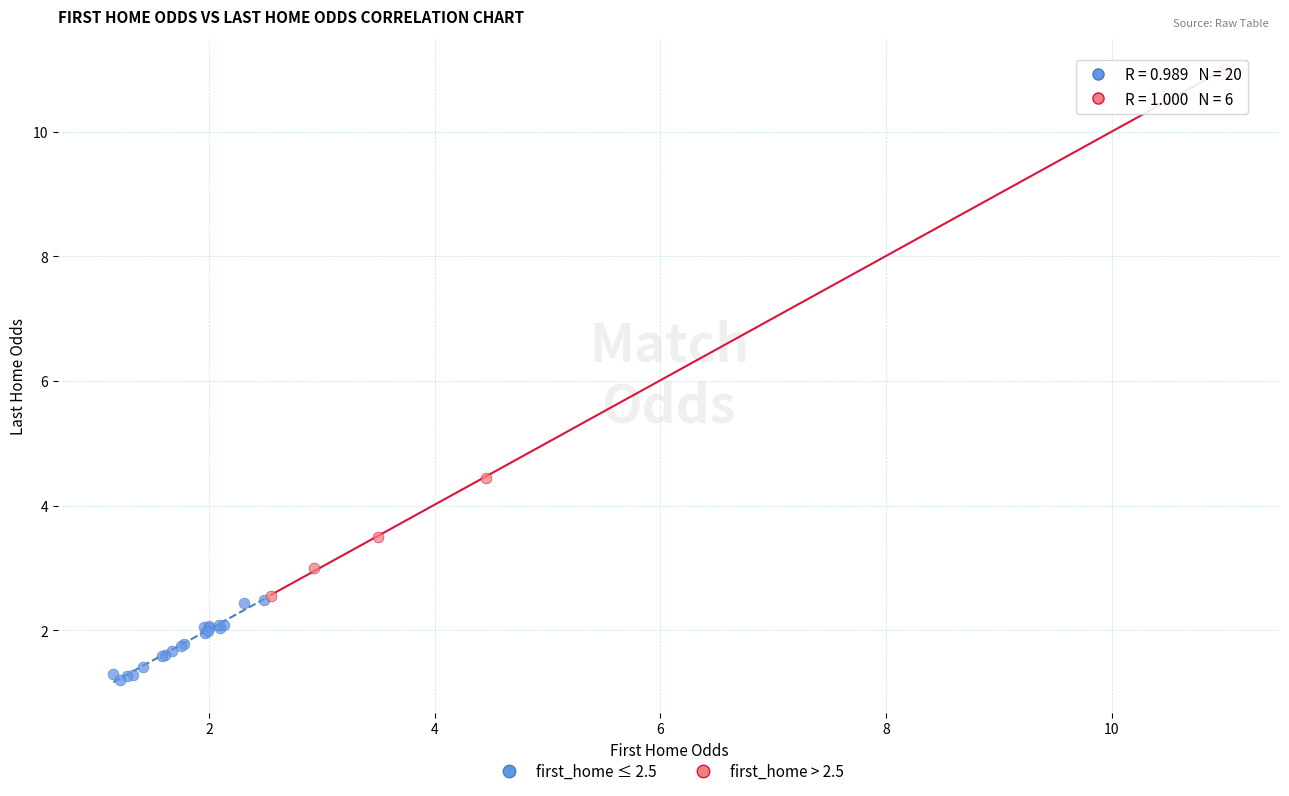

Which series has the largest Y range (max minus min)?

first_home > 2.5